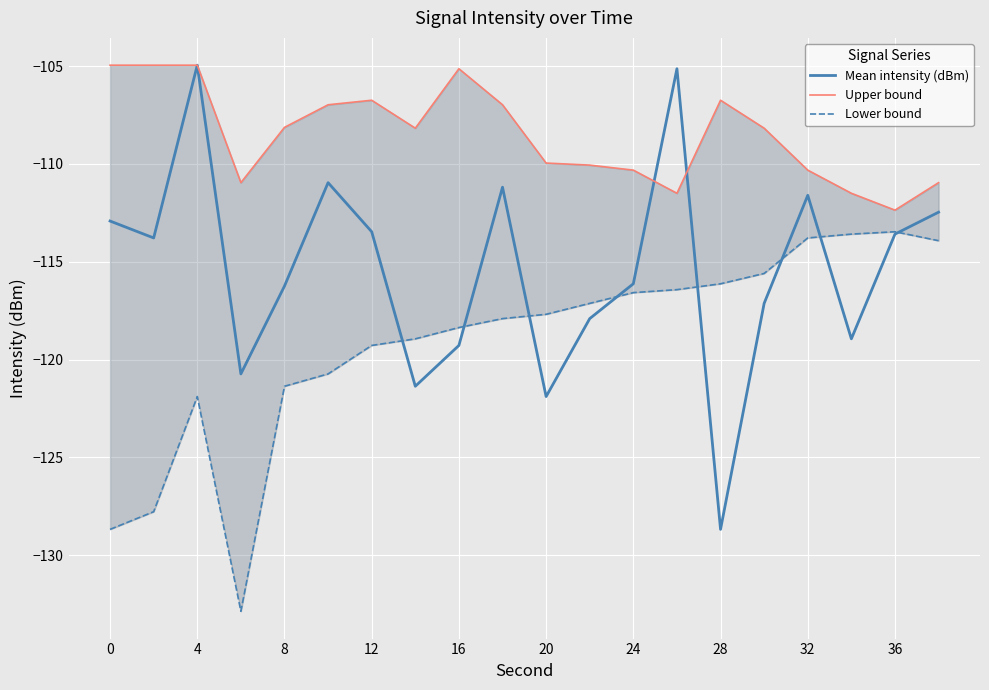

How many times do Lower bound and Mean intensity (dBm) cross each other?

8